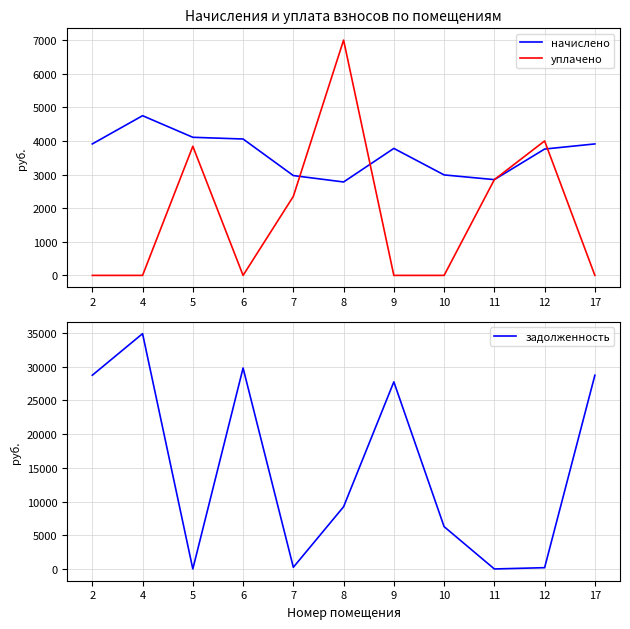

What is the difference between the maximum and minimum values in the задолженность series?

34911.4